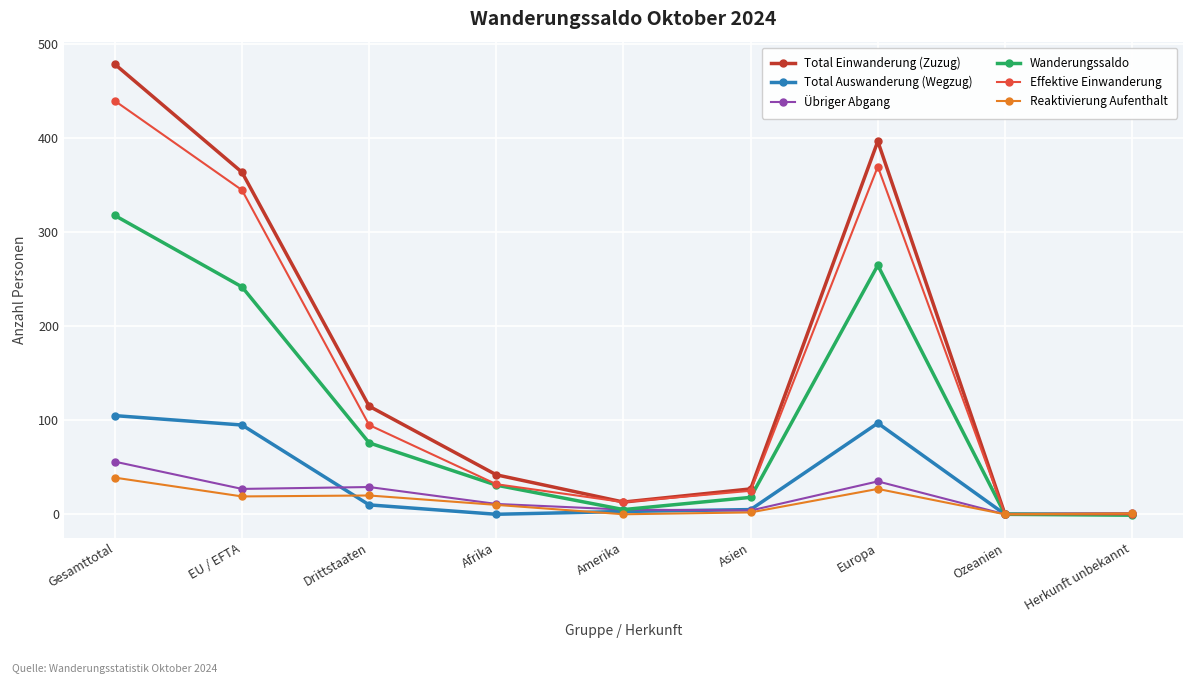

Does the chart display data point markers on the line(s)?

Yes